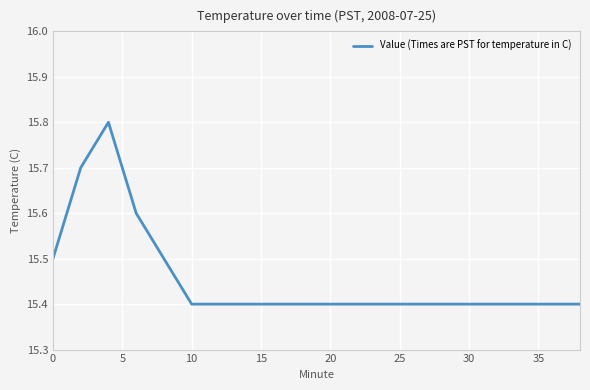

What is the difference between the maximum and minimum values?

0.4